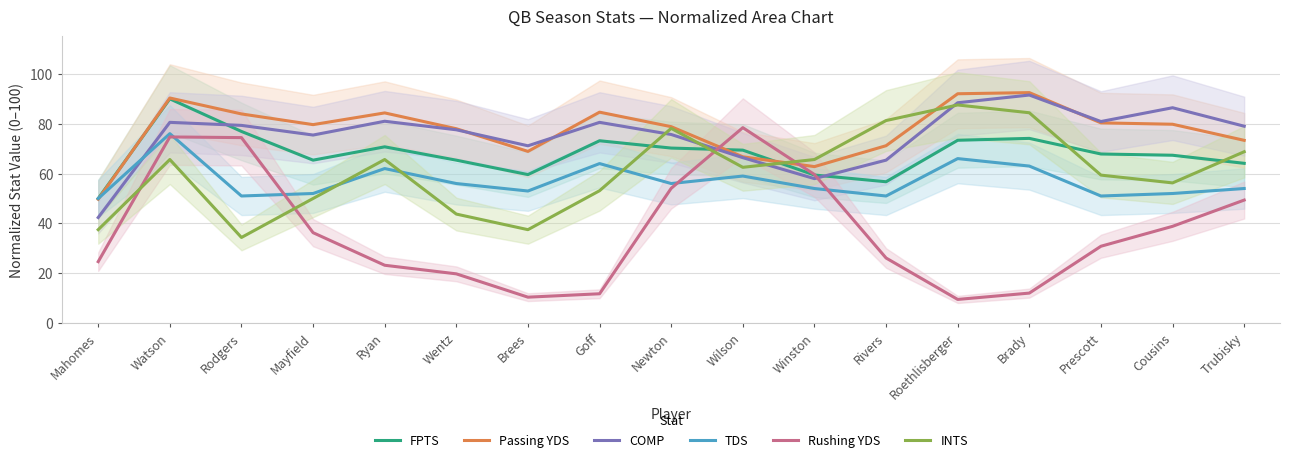

Is it true that FPTS equals 65.4 at Mayfield?

True